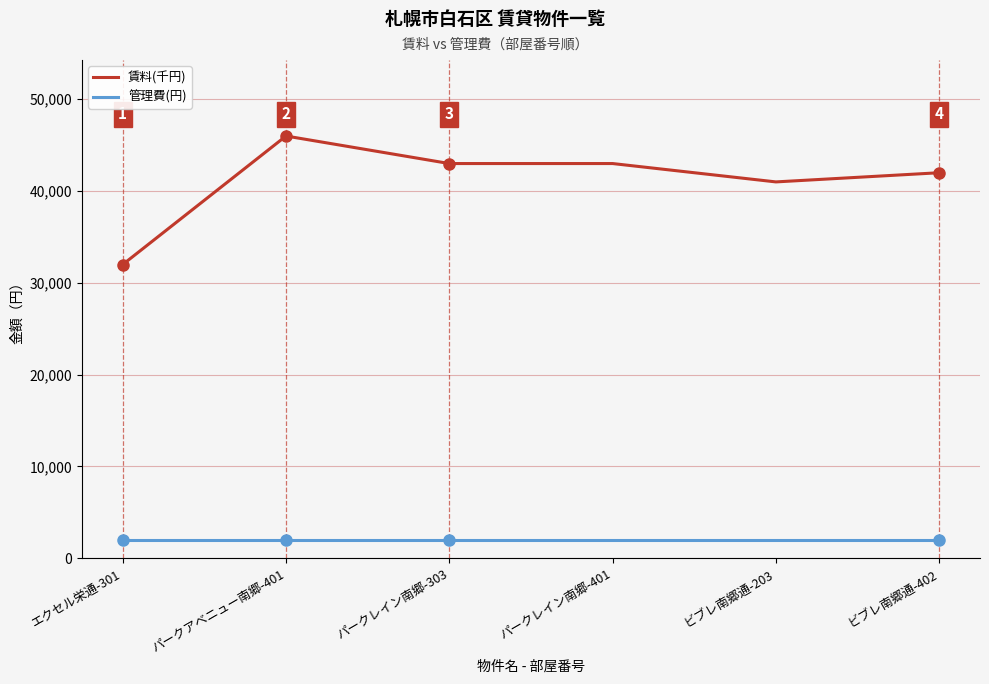

Rank the series by their average value, from highest to lowest.

賃料(千円), 管理費(円)